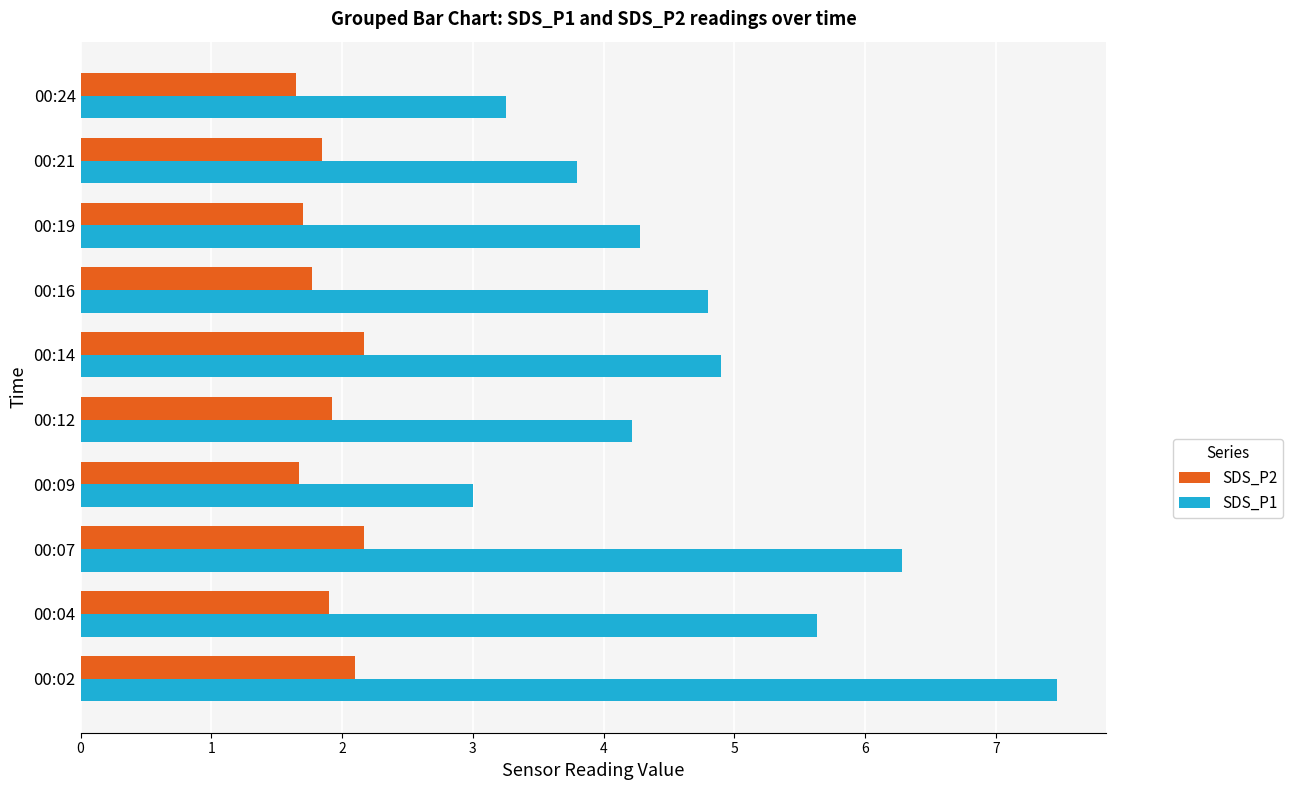

What is the minimum value for SDS_P1?

3.0